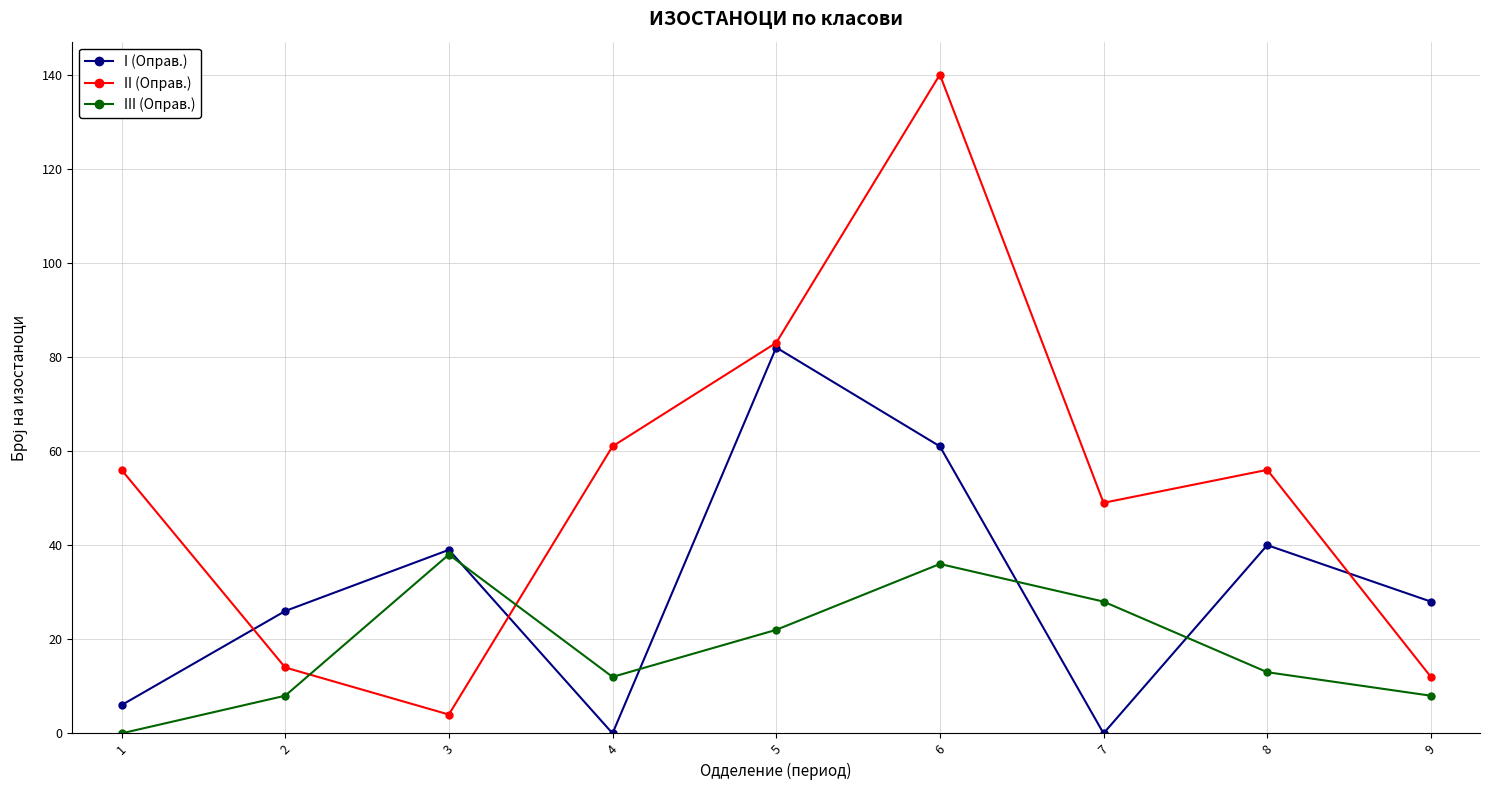

At which label is III (Оправ.) closest to 19?

5